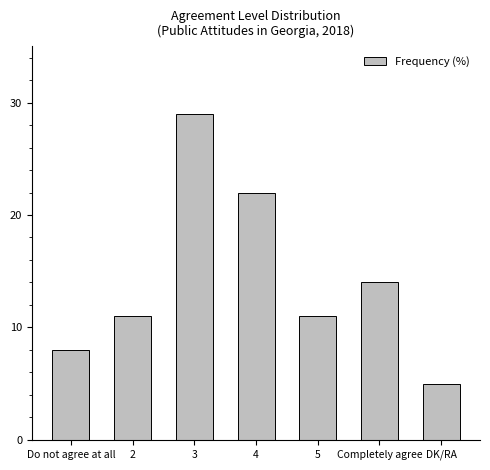

How many distinct data groups are displayed?

1